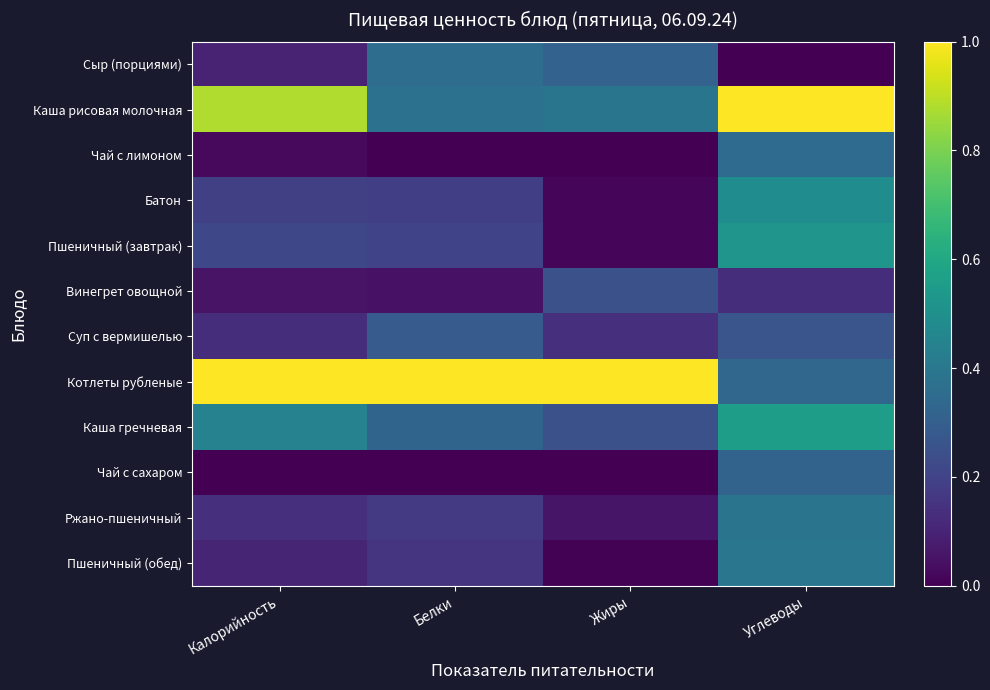

Reading right to left, list all the values displayed in this chart.

Сыр (порциями): Углеводы=0.0	Жиры=0.3	Белки=0.4	Калорийность=0.1
Каша рисовая молочная: Углеводы=1.0	Жиры=0.4	Белки=0.4	Калорийность=0.9
Чай с лимоном: Углеводы=0.4	Жиры=0.0	Белки=0.0	Калорийность=0.0
Батон: Углеводы=0.5	Жиры=0.0	Белки=0.2	Калорийность=0.2
Пшеничный (завтрак): Углеводы=0.5	Жиры=0.0	Белки=0.2	Калорийность=0.2
Винегрет овощной: Углеводы=0.1	Жиры=0.2	Белки=0.0	Калорийность=0.1
Суп с вермишелью: Углеводы=0.3	Жиры=0.1	Белки=0.3	Калорийность=0.1
Котлеты рубленые: Углеводы=0.3	Жиры=1.0	Белки=1.0	Калорийность=1.0
Каша гречневая: Углеводы=0.6	Жиры=0.2	Белки=0.3	Калорийность=0.4
Чай с сахаром: Углеводы=0.3	Жиры=0.0	Белки=0.0	Калорийность=0.0
Ржано-пшеничный: Углеводы=0.4	Жиры=0.1	Белки=0.2	Калорийность=0.1
Пшеничный (обед): Углеводы=0.4	Жиры=0.0	Белки=0.1	Калорийность=0.1